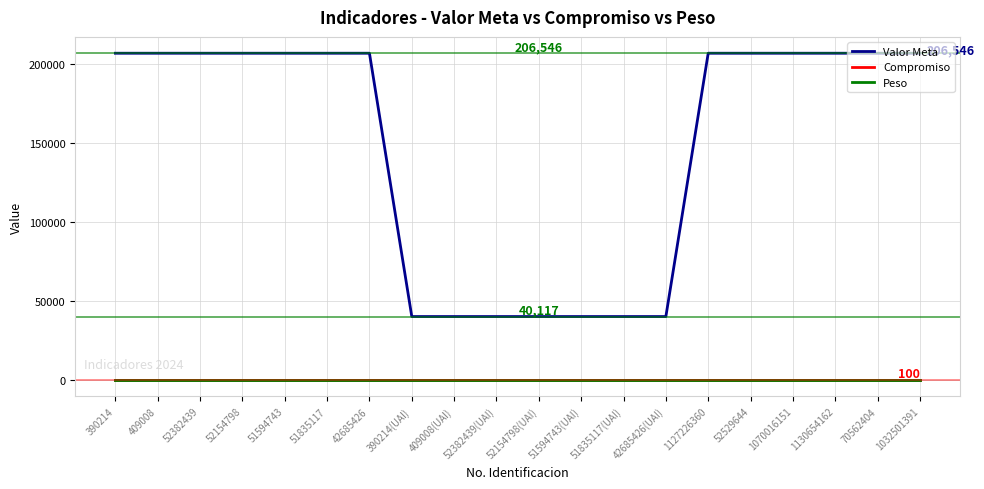

Reading right to left, what are all the values shown in this chart?

Valor Meta: 1032501391=206546	70562404=206546	1130654162=206546	1070016151=206546	52529644=206546	1127226360=206546	42685426(UAI)=40117	51835117(UAI)=40117	51594743(UAI)=40117	52154798(UAI)=40117	52382439(UAI)=40117	409008(UAI)=40117	390214(UAI)=40117	42685426=206546	51835117=206546	51594743=206546	52154798=206546	52382439=206546	409008=206546	390214=206546
Compromiso: 1032501391=100	70562404=100	1130654162=100	1070016151=100	52529644=100	1127226360=100	42685426(UAI)=100	51835117(UAI)=100	51594743(UAI)=100	52154798(UAI)=100	52382439(UAI)=100	409008(UAI)=100	390214(UAI)=100	42685426=100	51835117=100	51594743=100	52154798=100	52382439=100	409008=100	390214=100
Peso: 1032501391=25	70562404=25	1130654162=25	1070016151=25	52529644=25	1127226360=25	42685426(UAI)=25	51835117(UAI)=25	51594743(UAI)=25	52154798(UAI)=25	52382439(UAI)=25	409008(UAI)=25	390214(UAI)=25	42685426=25	51835117=25	51594743=25	52154798=25	52382439=25	409008=25	390214=25